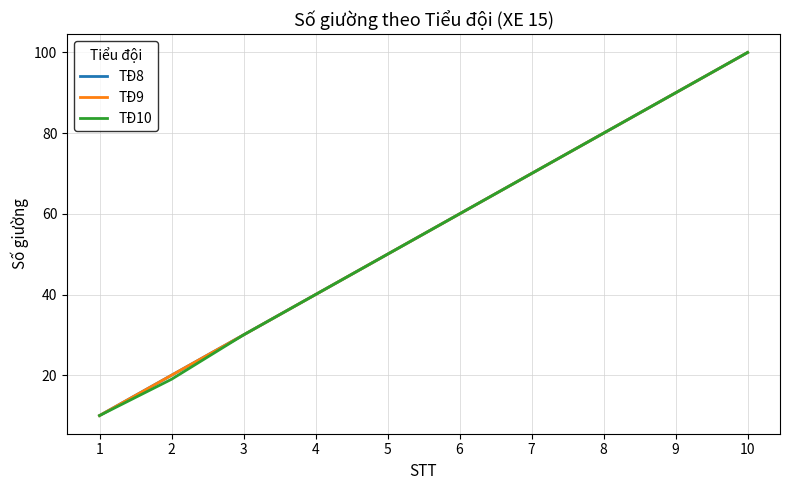

Is this an area chart (filled region under the line)?

No